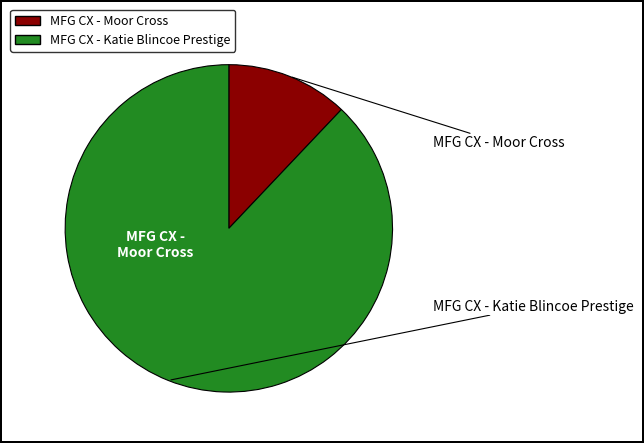

What is the smallest slice in the pie chart?

MFG CX - Moor Cross